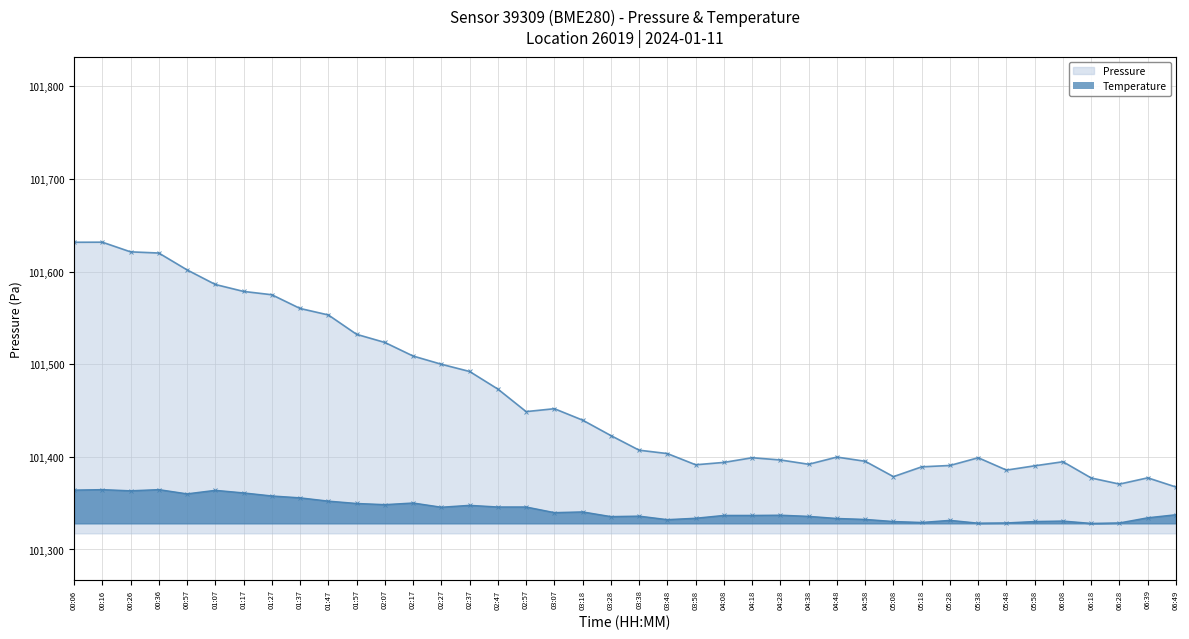

Reading right to left, what are all the values shown in this chart?

Pressure: 06:49=101367.4	06:39=101377.3	06:28=101370.6	06:18=101377.2	06:08=101394.7	05:58=101390.3	05:48=101385.7	05:38=101399.0	05:28=101390.7	05:18=101389.2	05:08=101378.6	04:58=101395.2	04:48=101399.8	04:38=101392.0	04:28=101396.6	04:18=101399.0	04:08=101394.0	03:58=101391.4	03:48=101403.5	03:38=101407.2	03:28=101423.0	03:18=101439.6	03:07=101452.0	02:57=101448.8	02:47=101473.2	02:37=101492.2	02:27=101500.0	02:17=101508.8	02:07=101523.5	01:57=101532.3	01:47=101553.2	01:37=101560.2	01:27=101575.0	01:17=101578.6	01:07=101586.1	00:57=101601.8	00:36=101620.0	00:26=101621.3	00:16=101631.8	00:06=101631.7
Temperature: 06:49=101325.1	06:39=101322.4	06:28=101317.8	06:18=101317.4	06:08=101319.5	05:58=101319.1	05:48=101317.8	05:38=101317.6	05:28=101320.1	05:18=101318.2	05:08=101319.1	04:58=101321.0	04:48=101321.8	04:38=101323.7	04:28=101324.7	04:18=101324.5	04:08=101324.5	03:58=101322.0	03:48=101320.7	03:38=101323.9	03:28=101323.5	03:18=101327.6	03:07=101327.0	02:57=101332.0	02:47=101332.0	02:37=101333.5	02:27=101331.8	02:17=101335.5	02:07=101334.1	01:57=101335.1	01:47=101337.2	01:37=101340.1	01:27=101341.8	01:17=101344.5	01:07=101346.8	00:57=101343.7	00:36=101347.4	00:26=101346.4	00:16=101347.4	00:06=101347.0